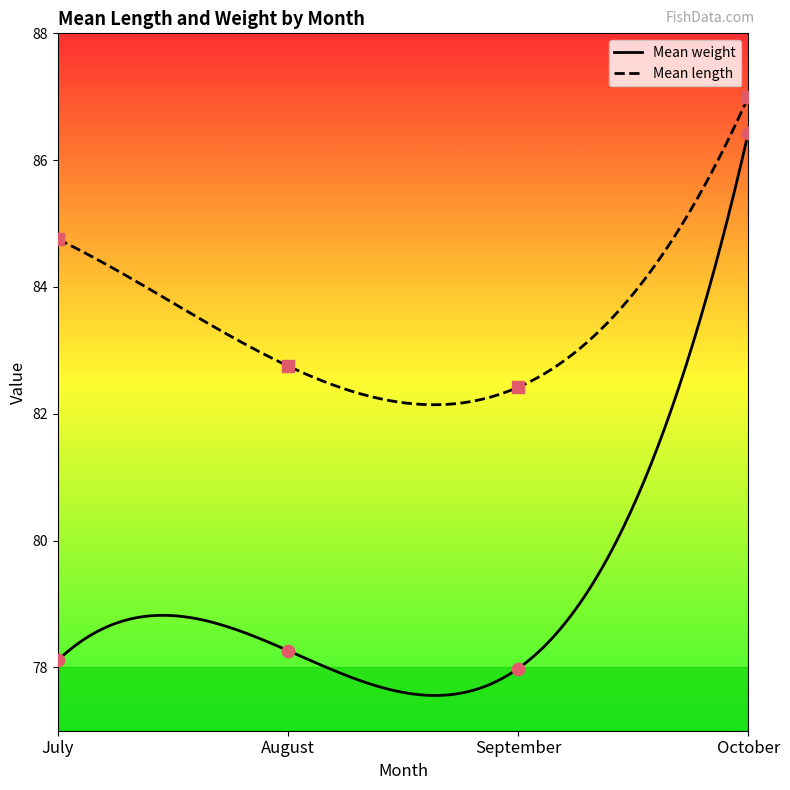

Is the value of Mean weight at September greater than the value of Mean length at October?

No